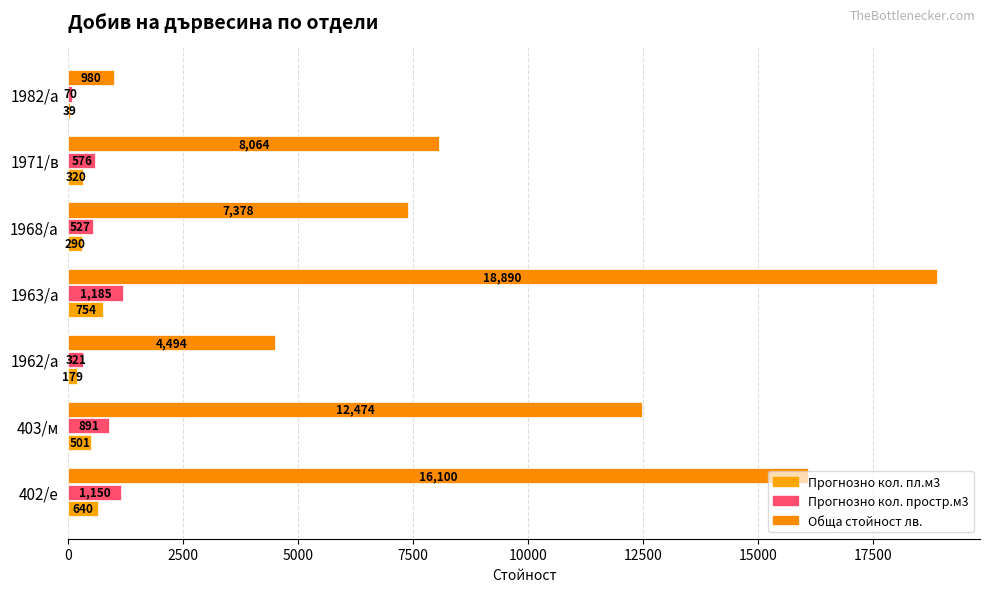

How many data points does each series have?

7